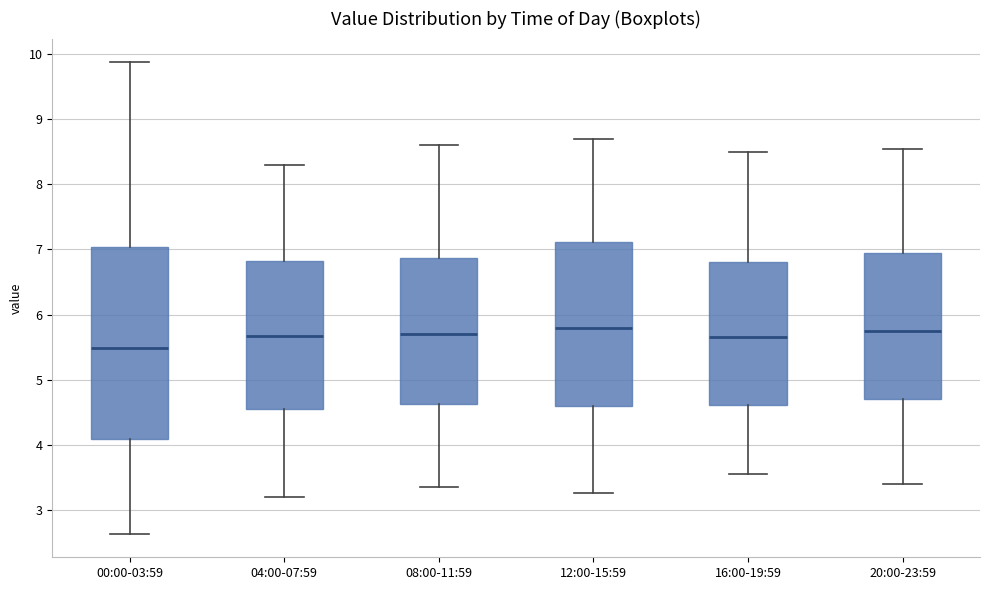

Reading left to right, transcribe this box plot: for each box, give where its median line is, the range the box spans, and where its two whiskers end, as read against the y-axis. The values are not printed on the chart, so give them approximately, as read against the axis.

00:00-03:59: median 5.5, box 4.1 to 7.0, whiskers 2.6 to 9.9
04:00-07:59: median 5.7, box 4.6 to 6.8, whiskers 3.2 to 8.3
08:00-11:59: median 5.7, box 4.6 to 6.9, whiskers 3.4 to 8.6
12:00-15:59: median 5.8, box 4.6 to 7.1, whiskers 3.3 to 8.7
16:00-19:59: median 5.7, box 4.6 to 6.8, whiskers 3.6 to 8.5
20:00-23:59: median 5.8, box 4.7 to 7.0, whiskers 3.4 to 8.6